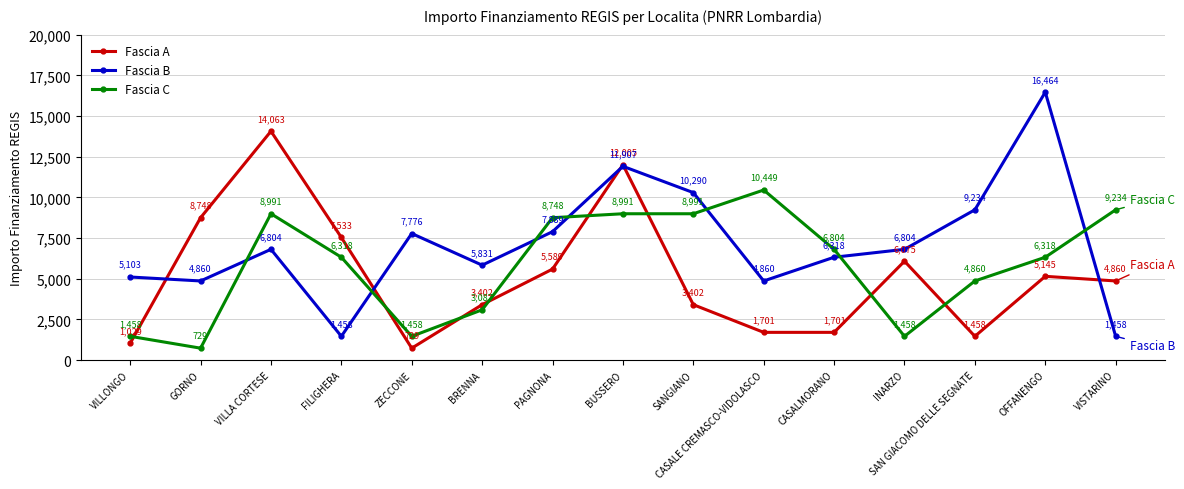

Read the Fascia A value at INARZO, to the nearest 50.

6100